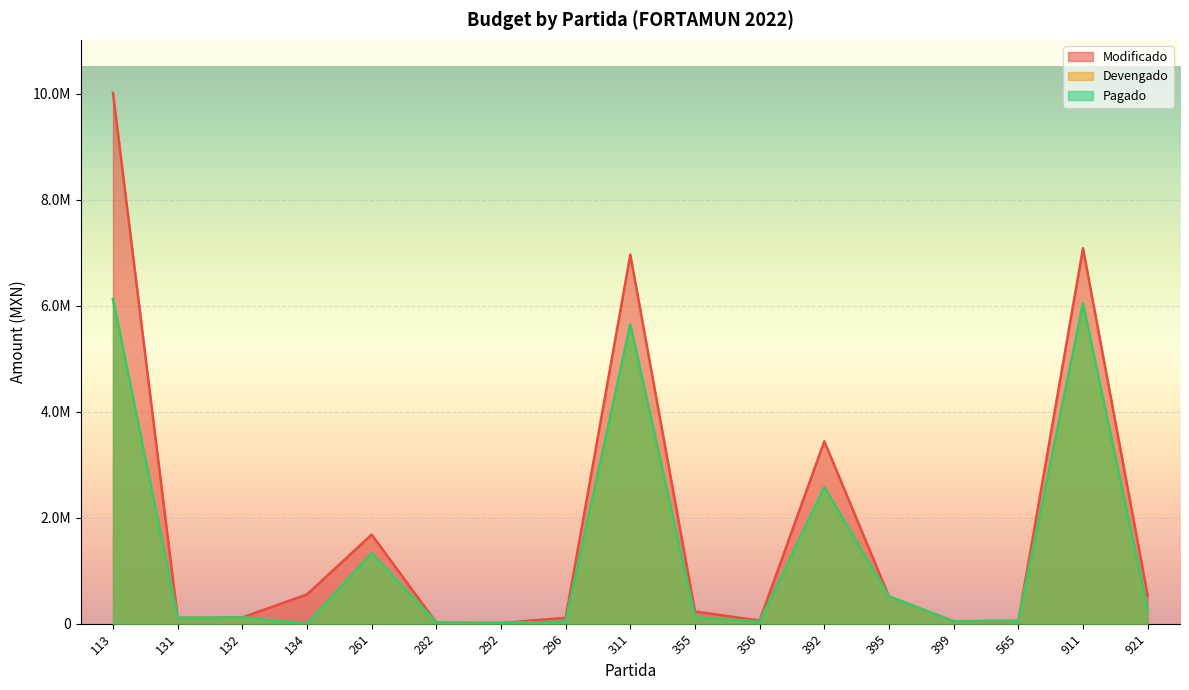

True or false: Modificado and Devengado cross at least once.

False